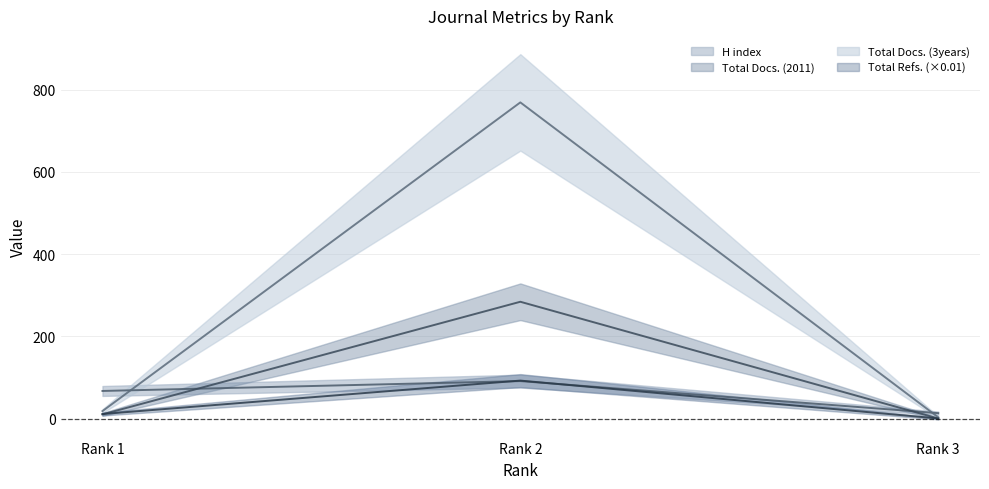

At which label does H index first exceed 67?

Rank 2